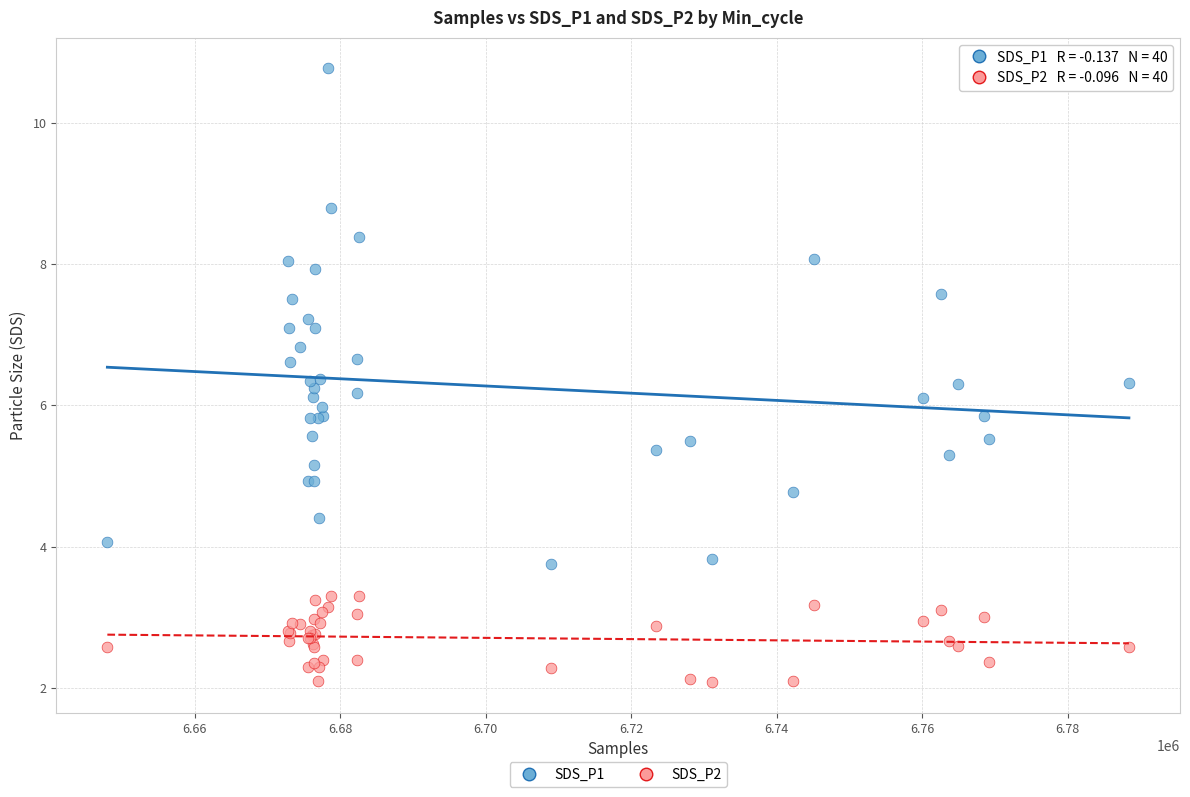

Which series reaches the minimum Y coordinate?

SDS_P2